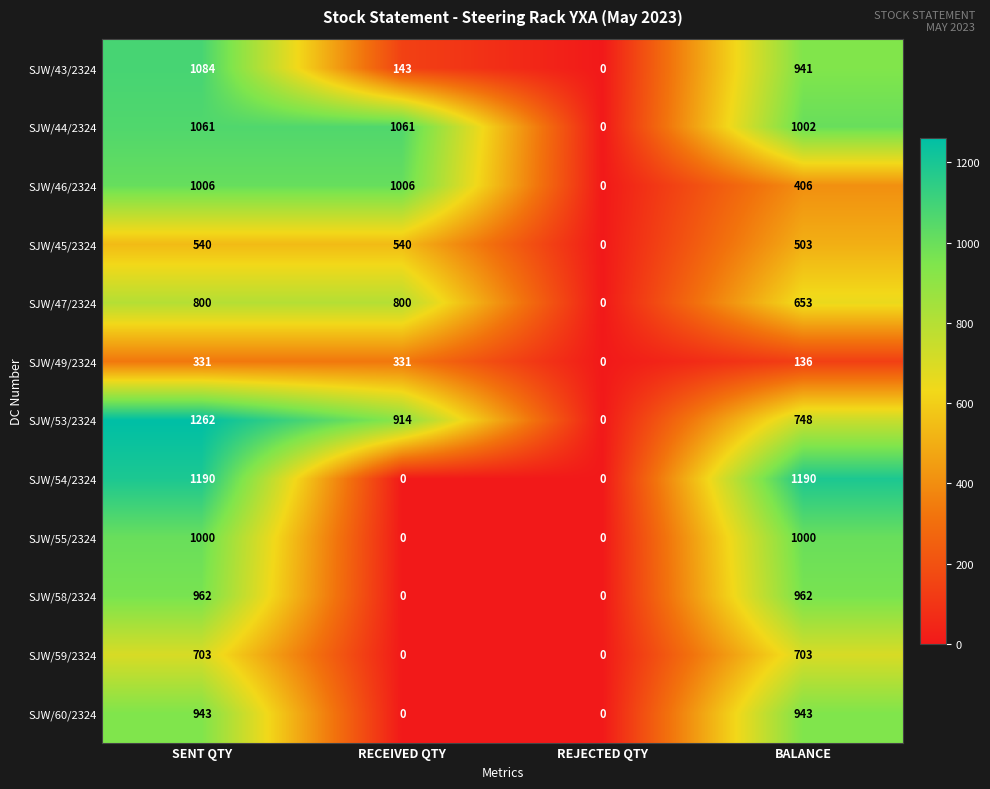

How many data points does each series have?

4